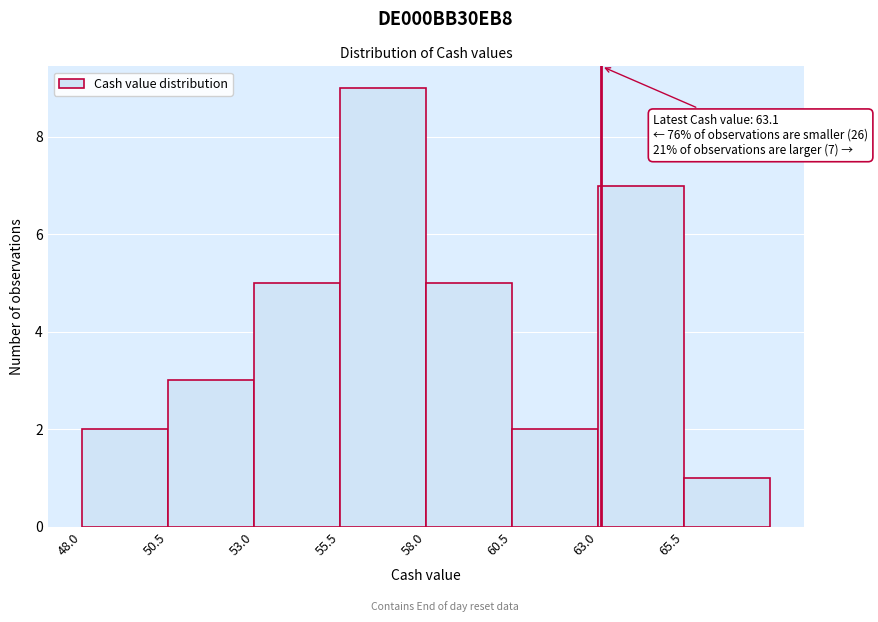

Over which range of the x-axis is the bar tallest?

55.5 to 58.0